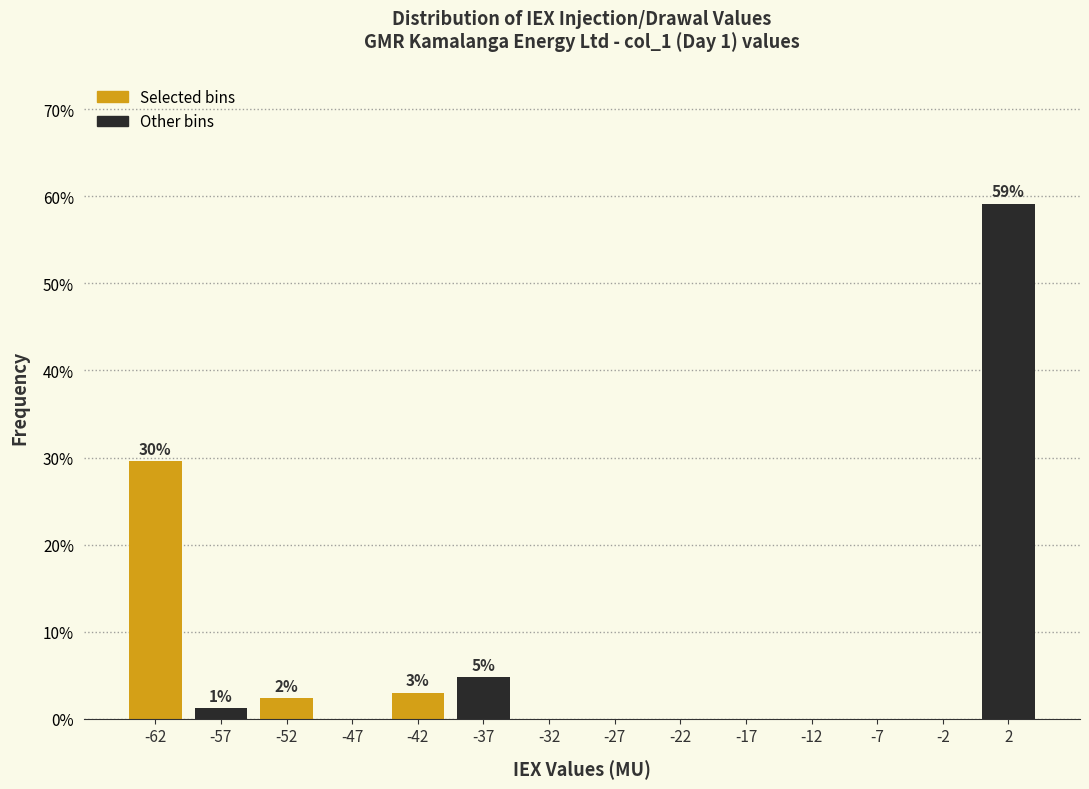

Which range on the x-axis has the tallest bar?

0 to 5